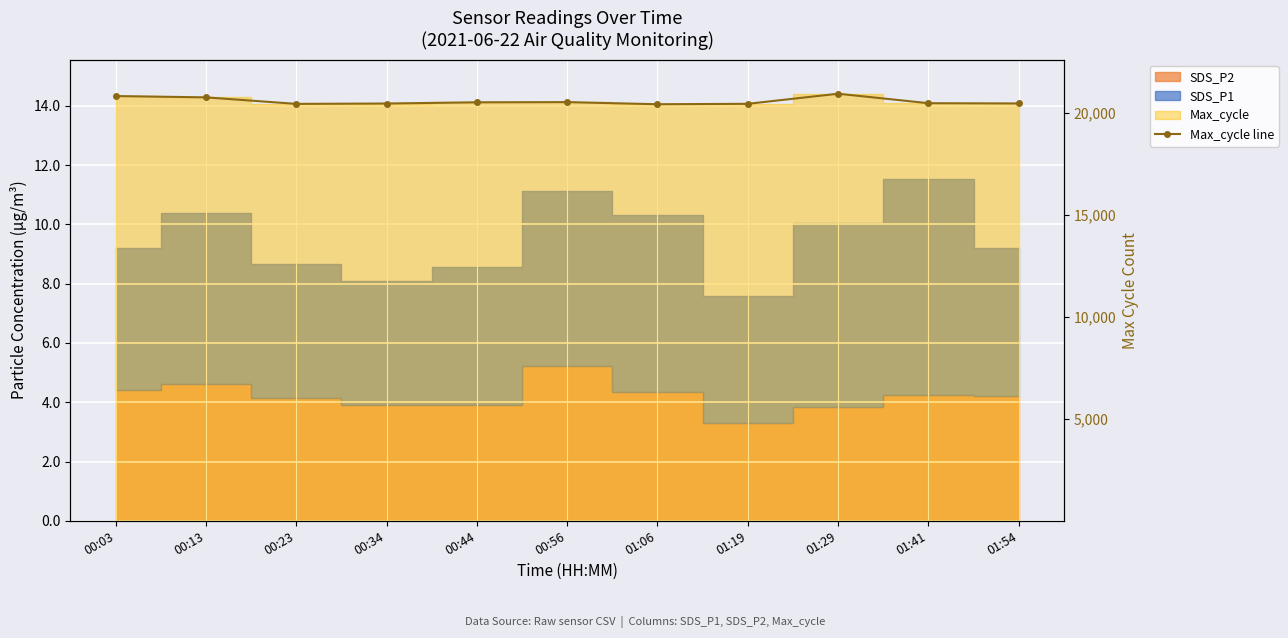

Reading left to right, what are all the values shown in this chart?

00:03=20818	00:13=20754	00:23=20435	00:34=20453	00:44=20511	00:56=20521	01:06=20418	01:19=20438	01:29=20932	01:41=20468	01:54=20455